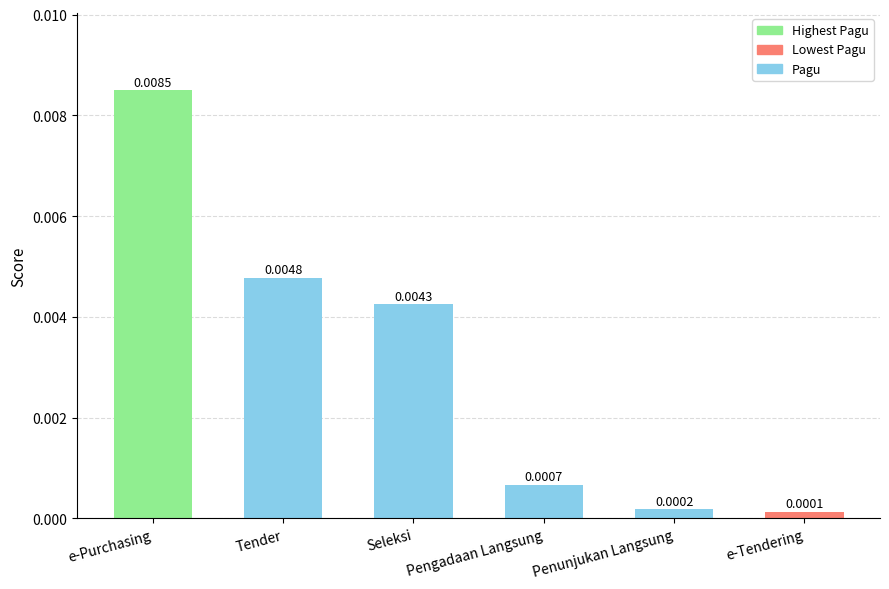

Which has a higher value, Tender or Pengadaan Langsung?

Tender